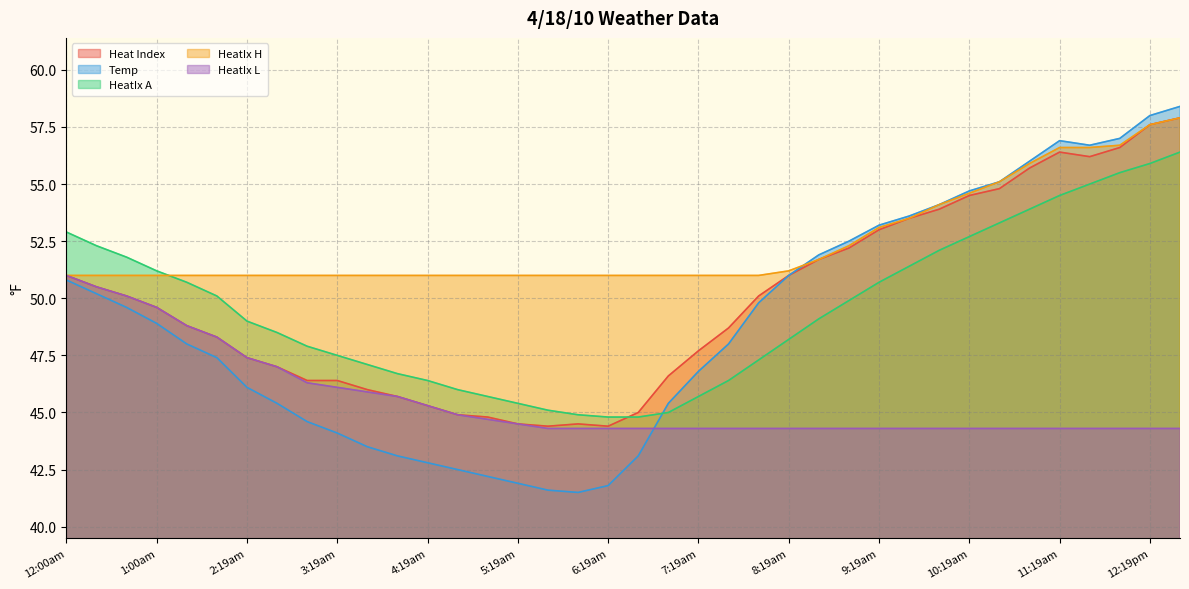

What is the label of the 6th point from the left?

1:40am